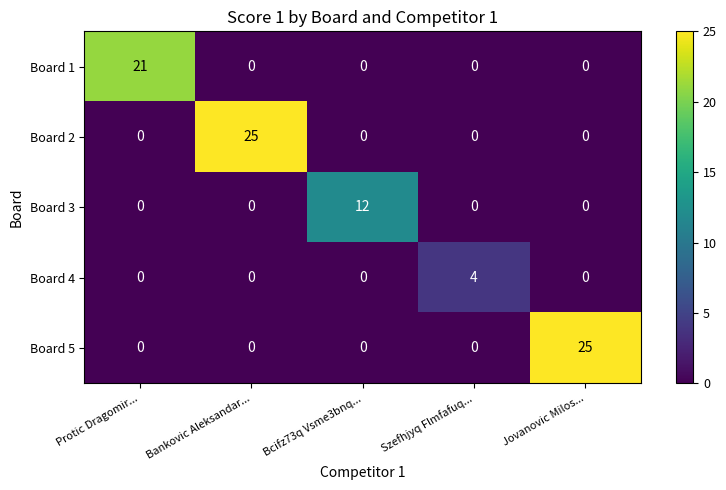

What is the difference between the highest and lowest values at Jovanovic Milos...?

25